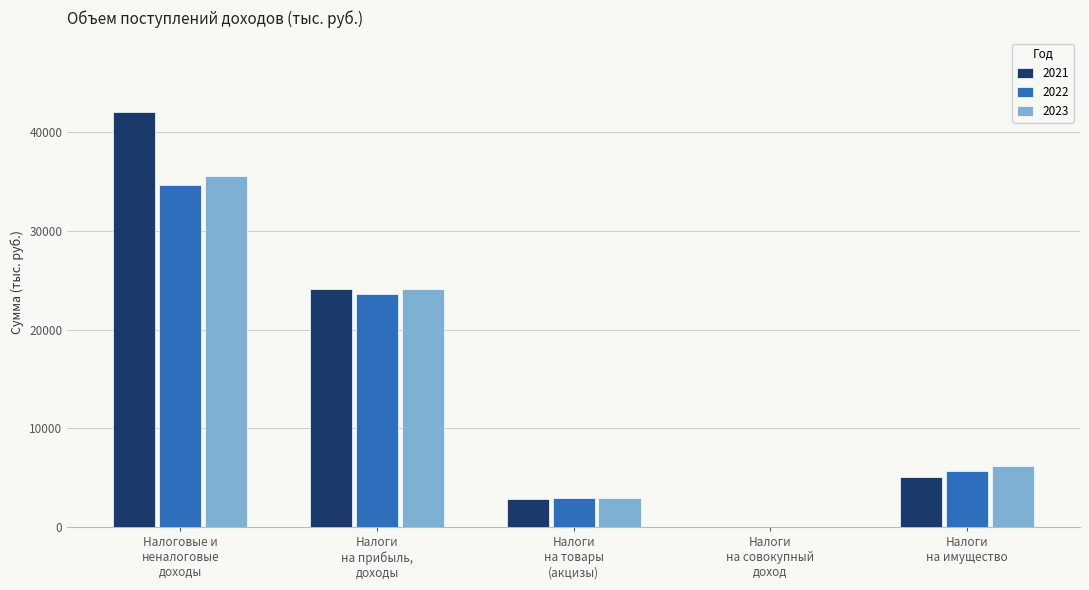

What is the sum of all 2021 values?

74155.4